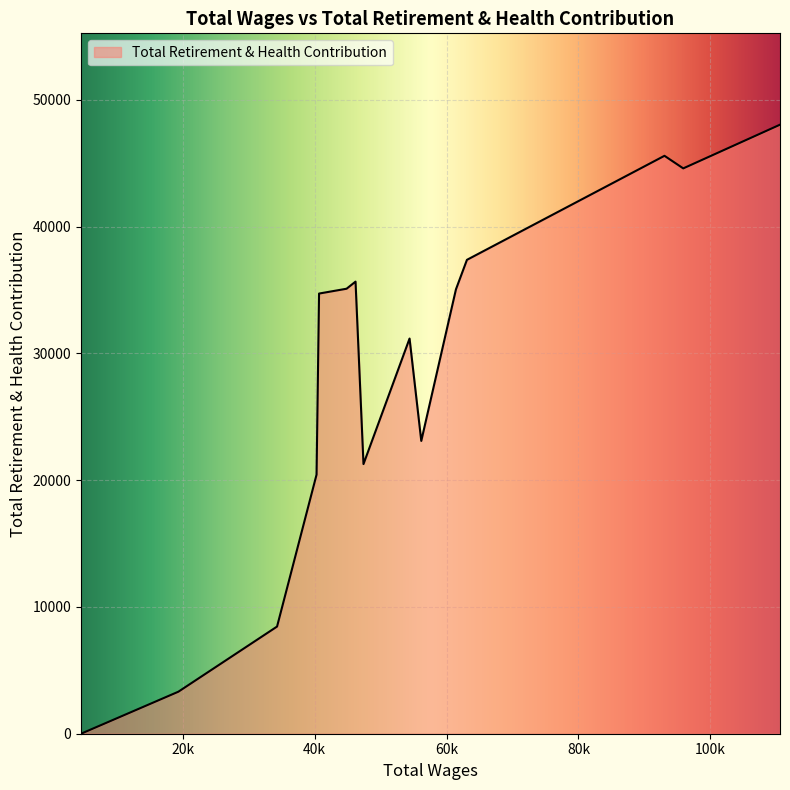

What is the maximum value shown in the chart?

48047